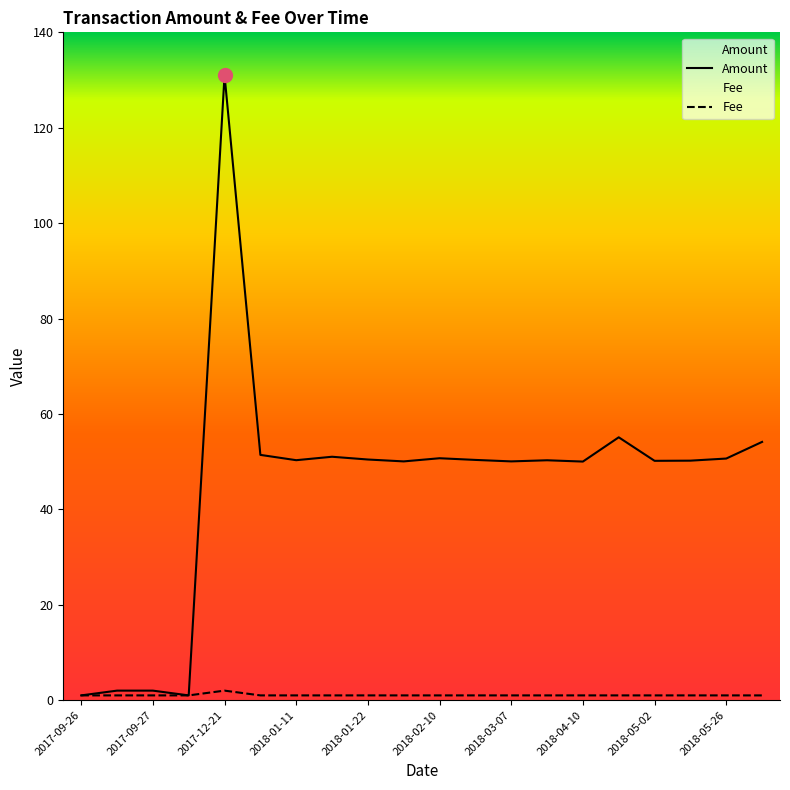

Between 2017-12-21 and 2018-03-07, which is larger?

2017-12-21